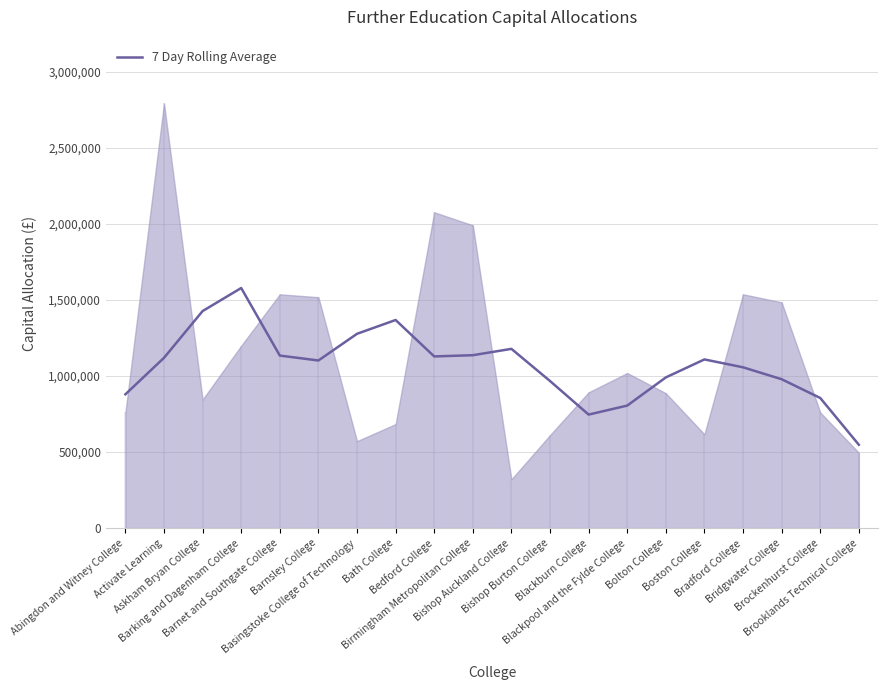

Which category has the lowest value across all series?

Brooklands Technical College